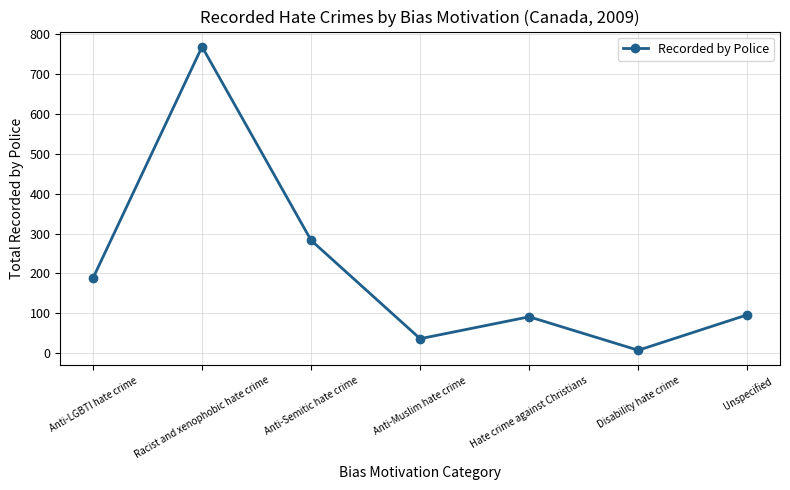

Does the chart have visible grid lines?

Yes